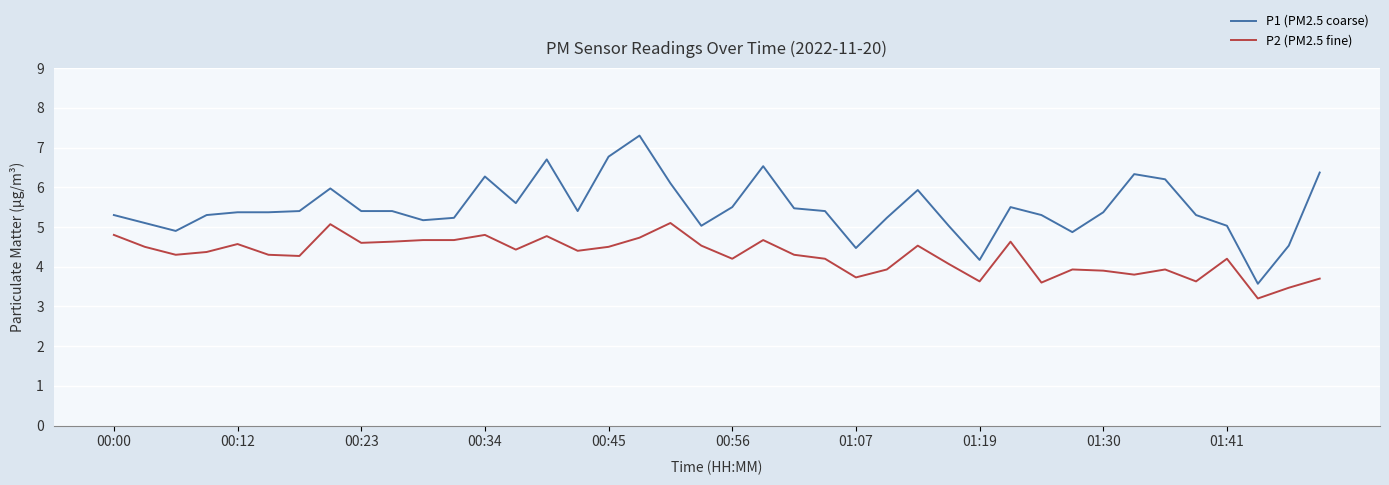

What is the difference between the maximum and minimum values in the P2 (PM2.5 fine) series?

1.9